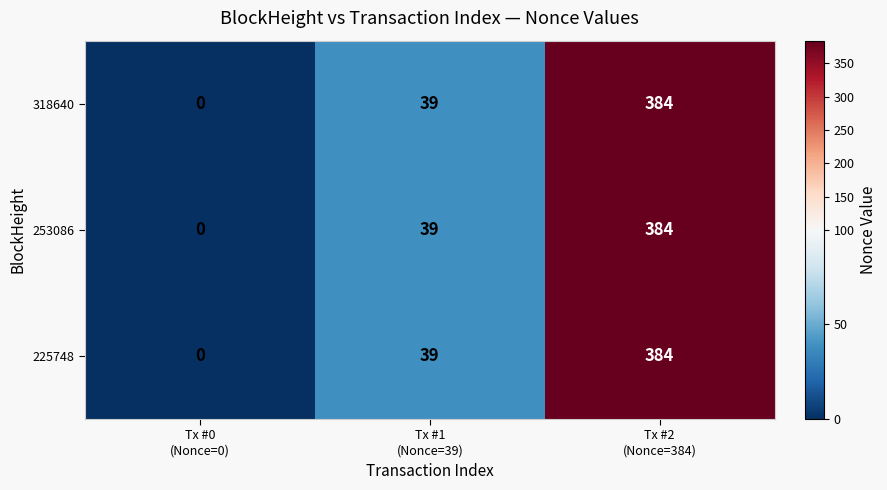

What is the maximum value for 318640?

384